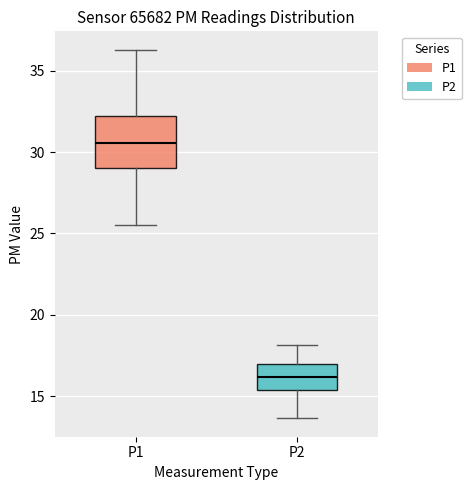

Where does the upper whisker of the box for P2 end on the y-axis? The values are not printed on the chart, so give them approximately, as read against the axis.

18.0